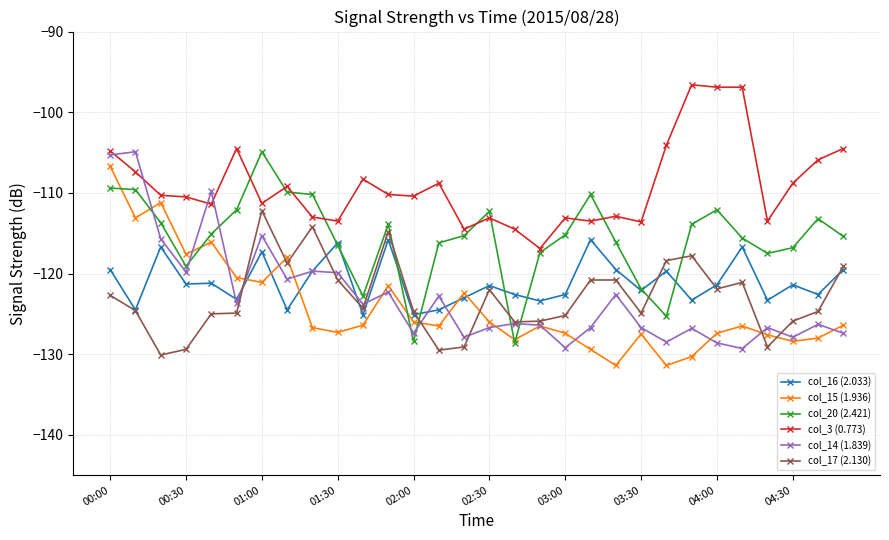

What is the smallest value displayed?

-131.4